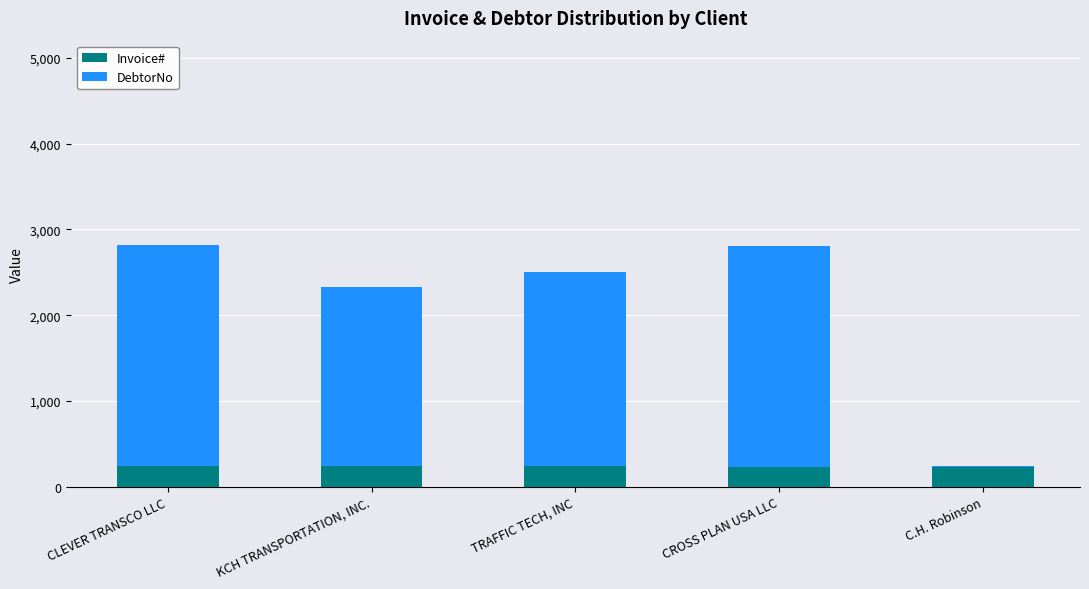

What is the difference between the Invoice# values at TRAFFIC TECH, INC and KCH TRANSPORTATION, INC.?

3